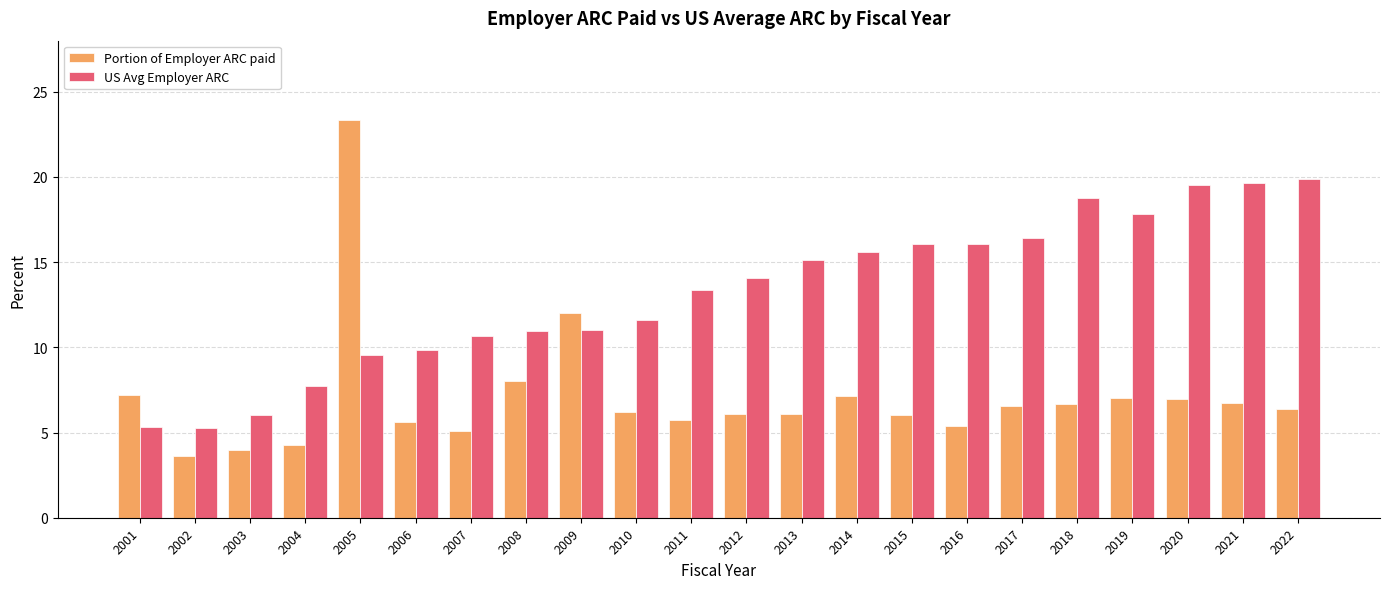

What is the spread (max minus min) of values at 2010?

5.4